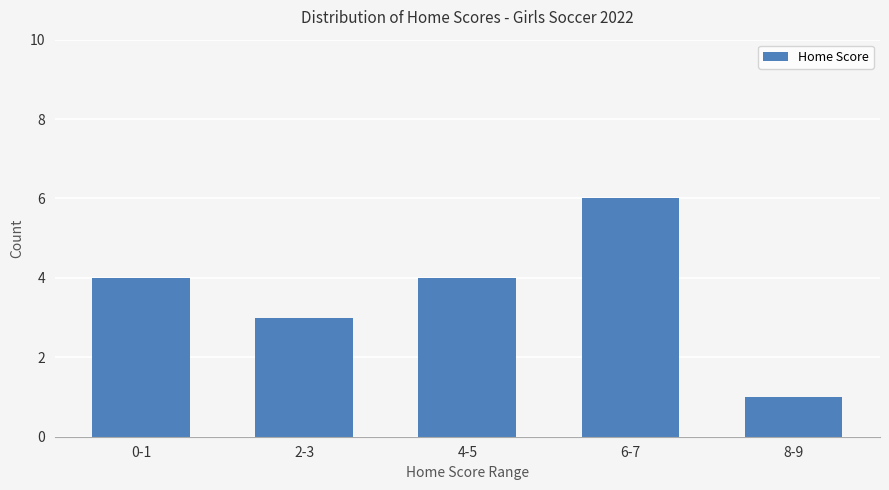

The value at 4-5 is 2. True or false?

False